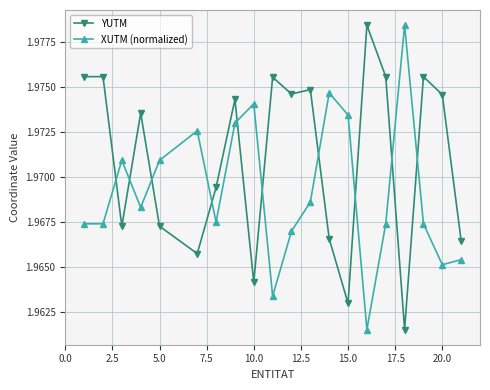

How many series are shown in this chart?

2